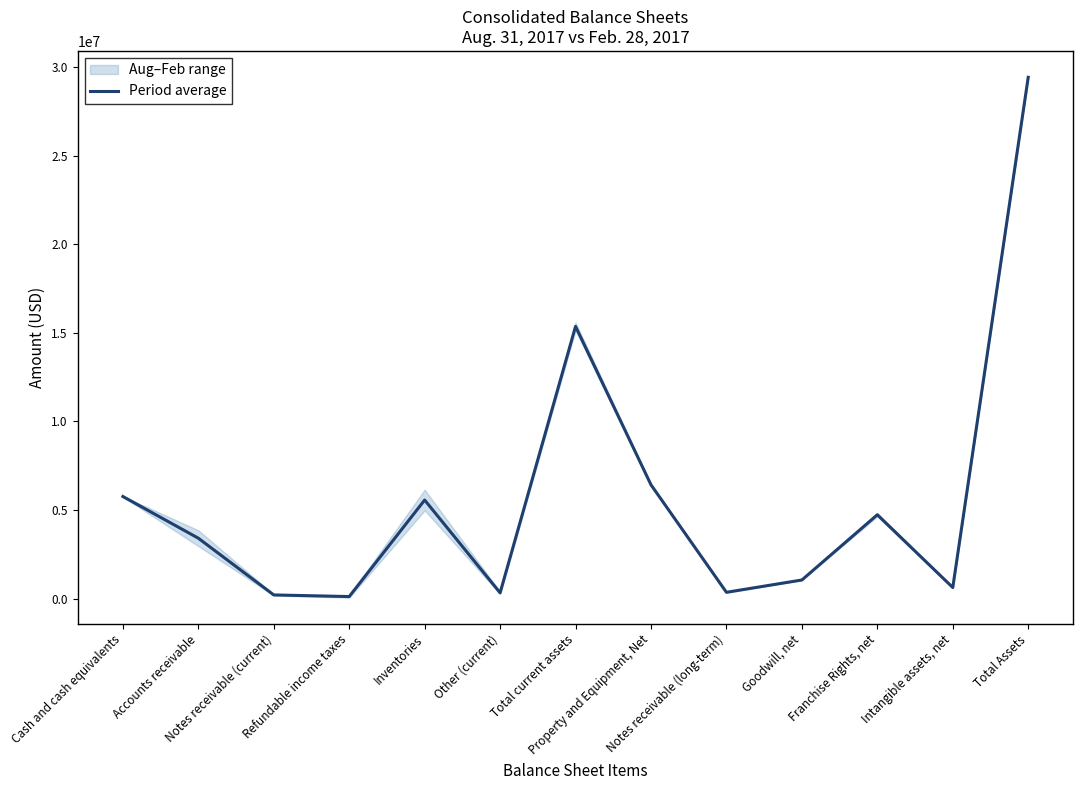

True or false: the data has more than 2 interior local peaks.

True